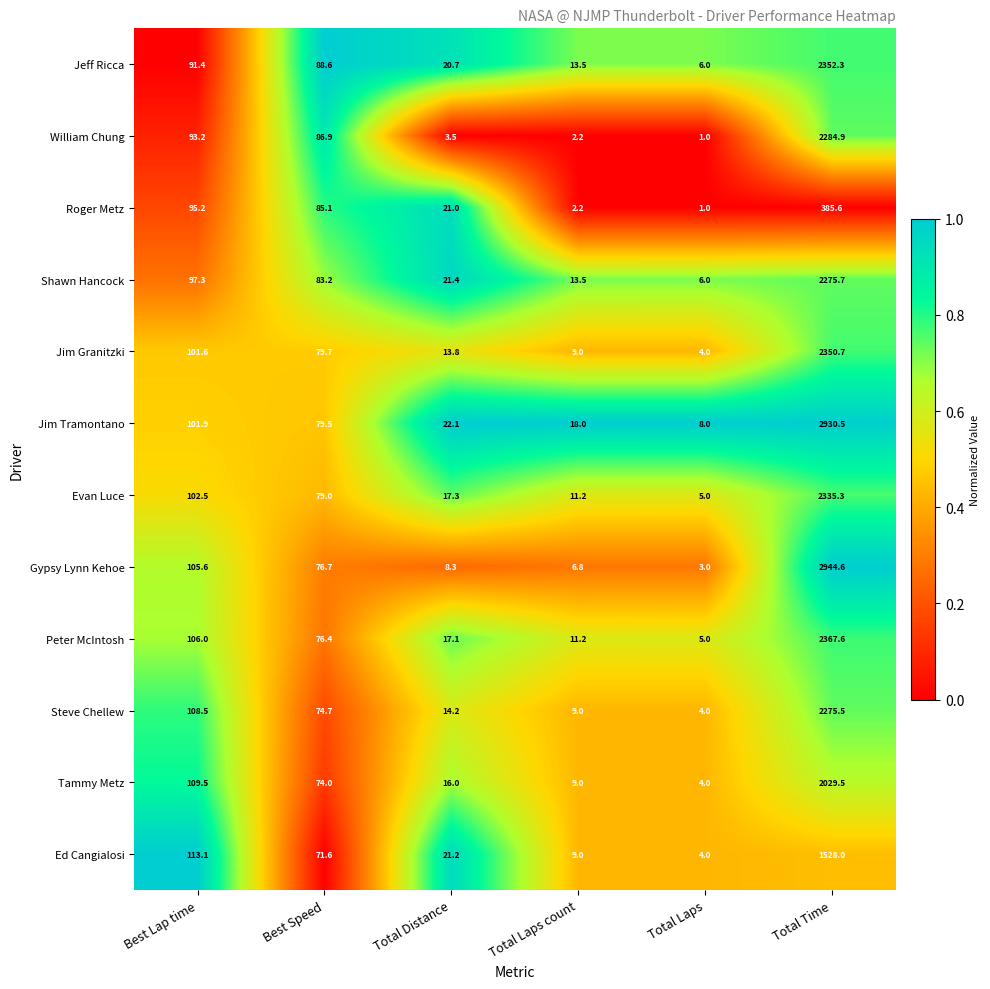

Rank the series by their maximum value, from lowest to highest.

Roger Metz, Ed Cangialosi, Tammy Metz, Steve Chellew, Shawn Hancock, William Chung, Evan Luce, Jim Granitzki, Jeff Ricca, Peter McIntosh, Jim Tramontano, Gypsy Lynn Kehoe